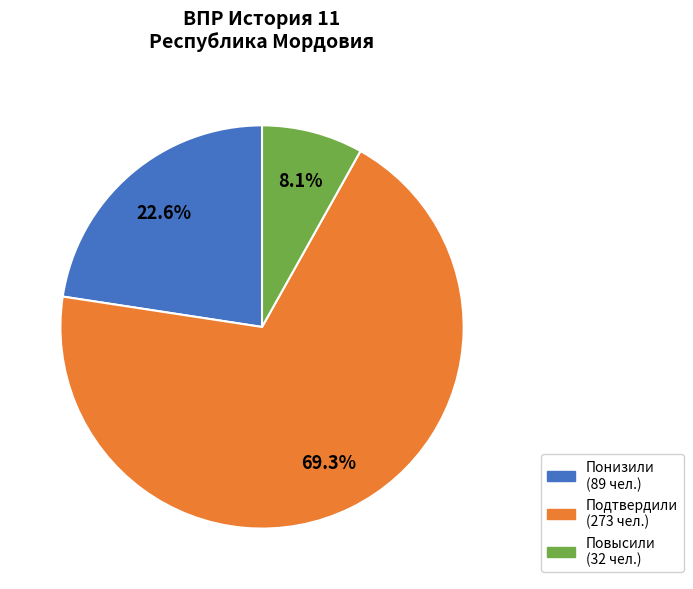

What percentage is the Понизили slice, to the nearest percent?

23%